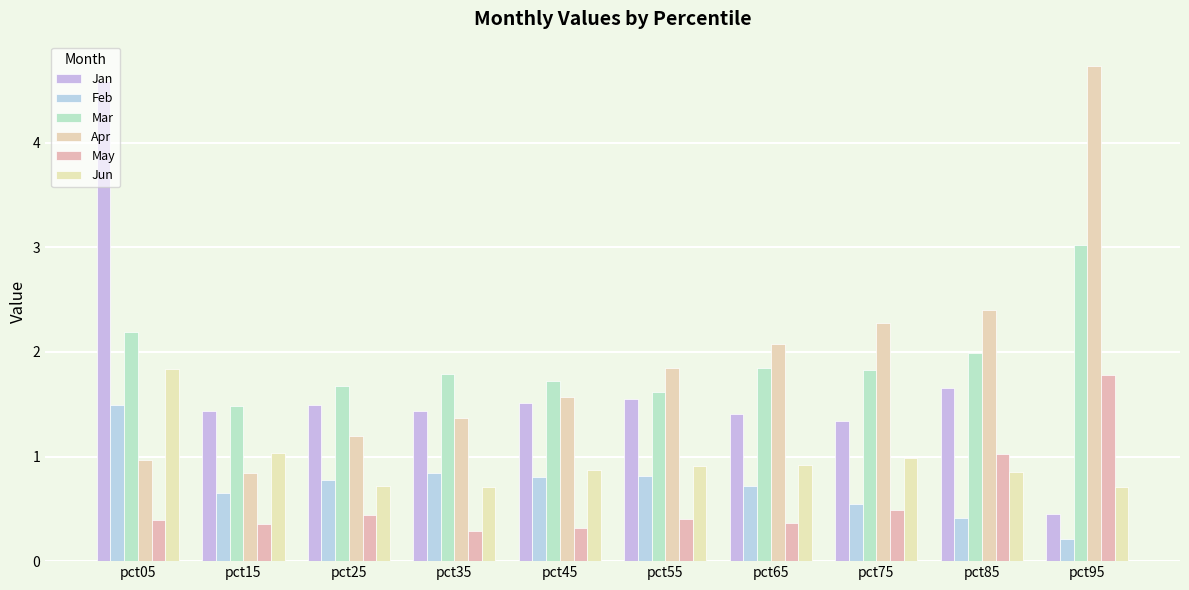

The Apr series shows 1.6 at pct85. True or false?

False